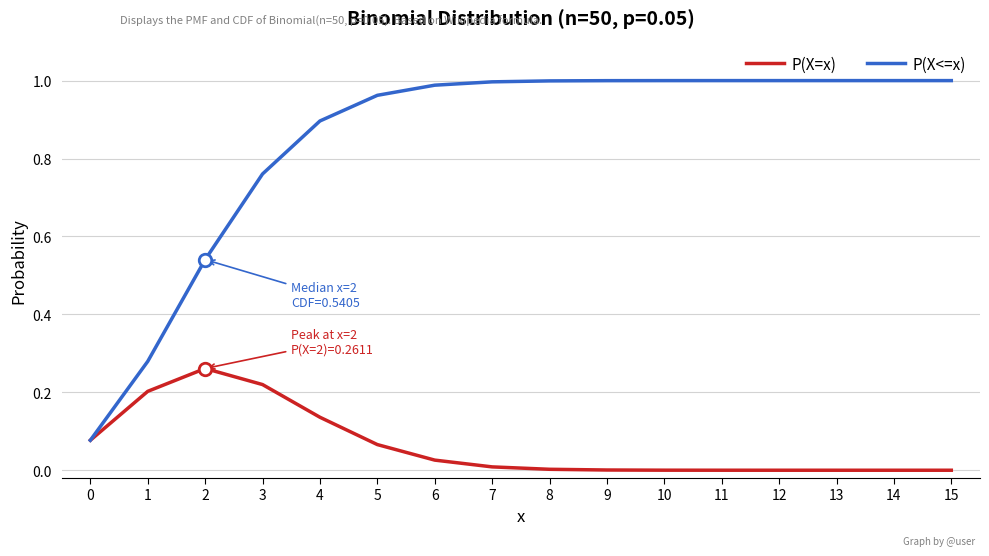

The value of P(X=x) at 2 is 0.1. True or false?

False